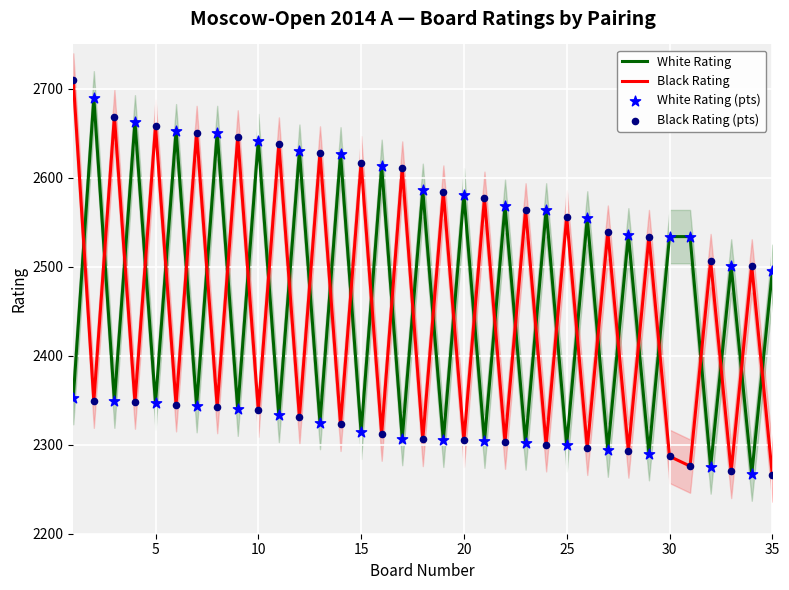

Which series reaches the minimum Y coordinate?

Black Rating